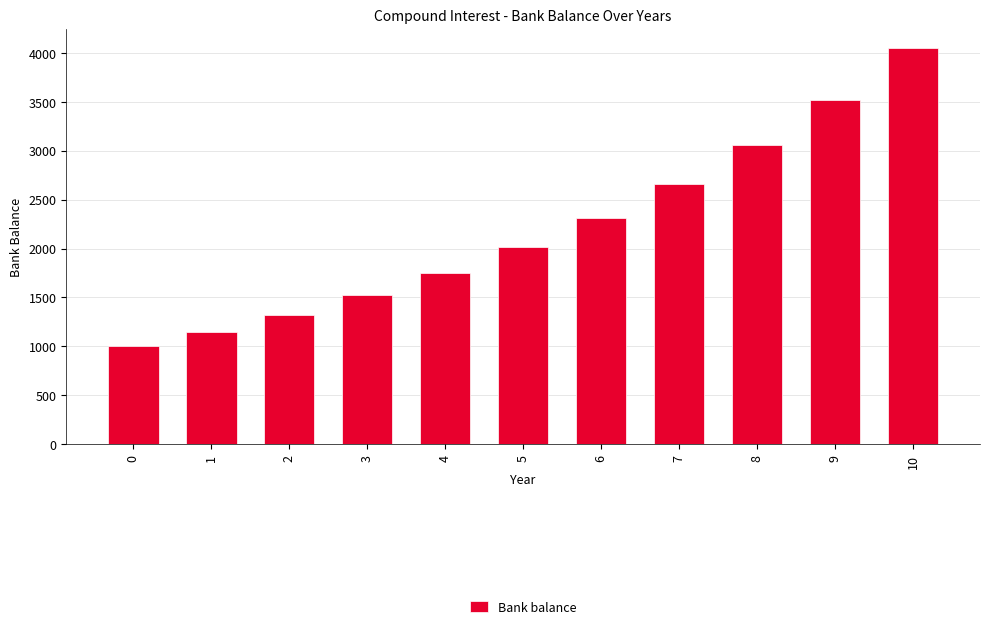

Reading left to right, transcribe all the data shown in this chart.

1000.0	1150.0	1322.5	1520.9	1749.0	2011.4	2313.1	2660.0	3059.0	3517.9	4045.6